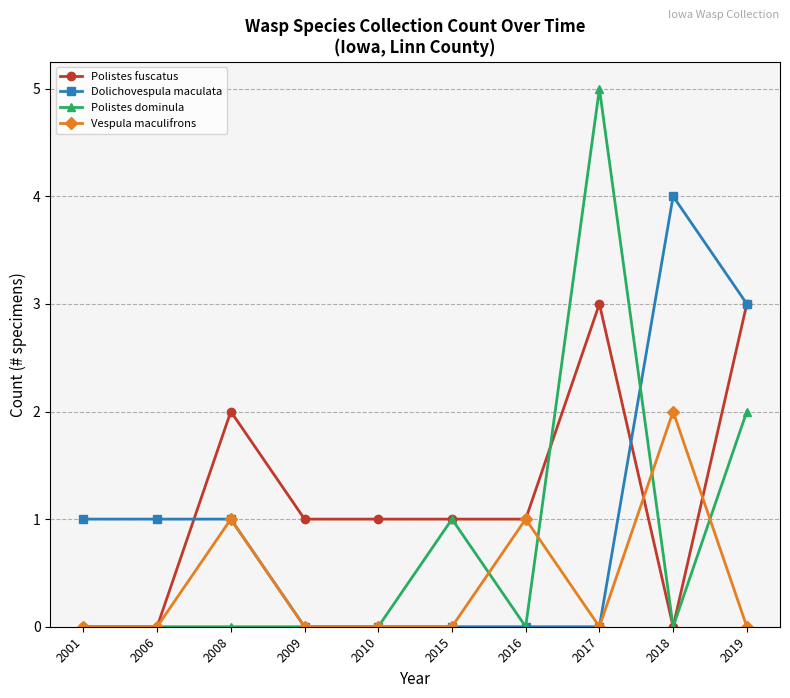

True or false: Vespula maculifrons has more than 2 interior local peaks.

True